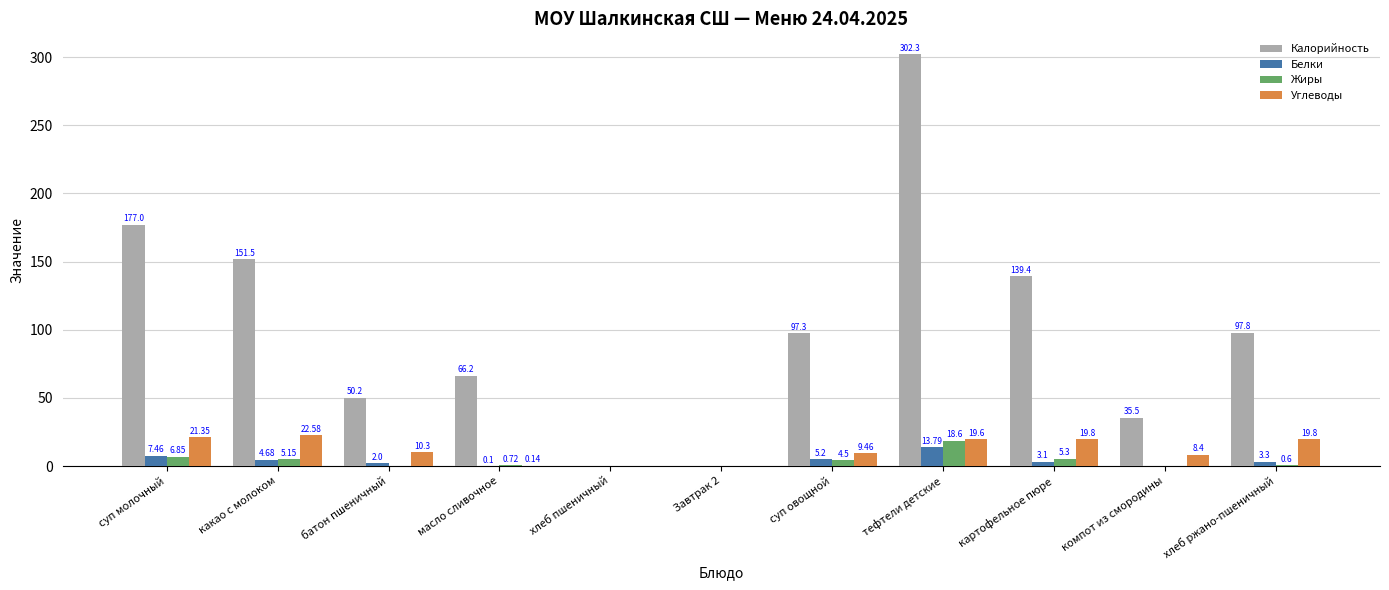

What value does the Жиры series have at суп овощной?

4.5